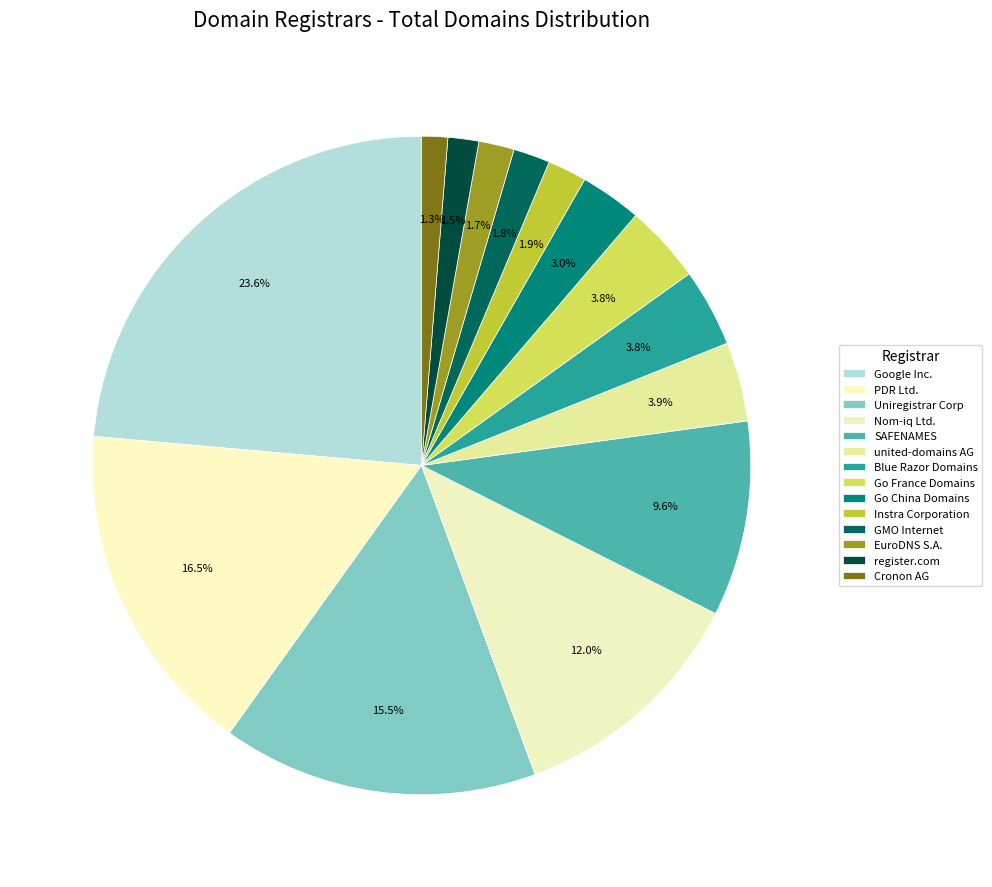

Which category has the smallest portion of the pie?

Cronon AG